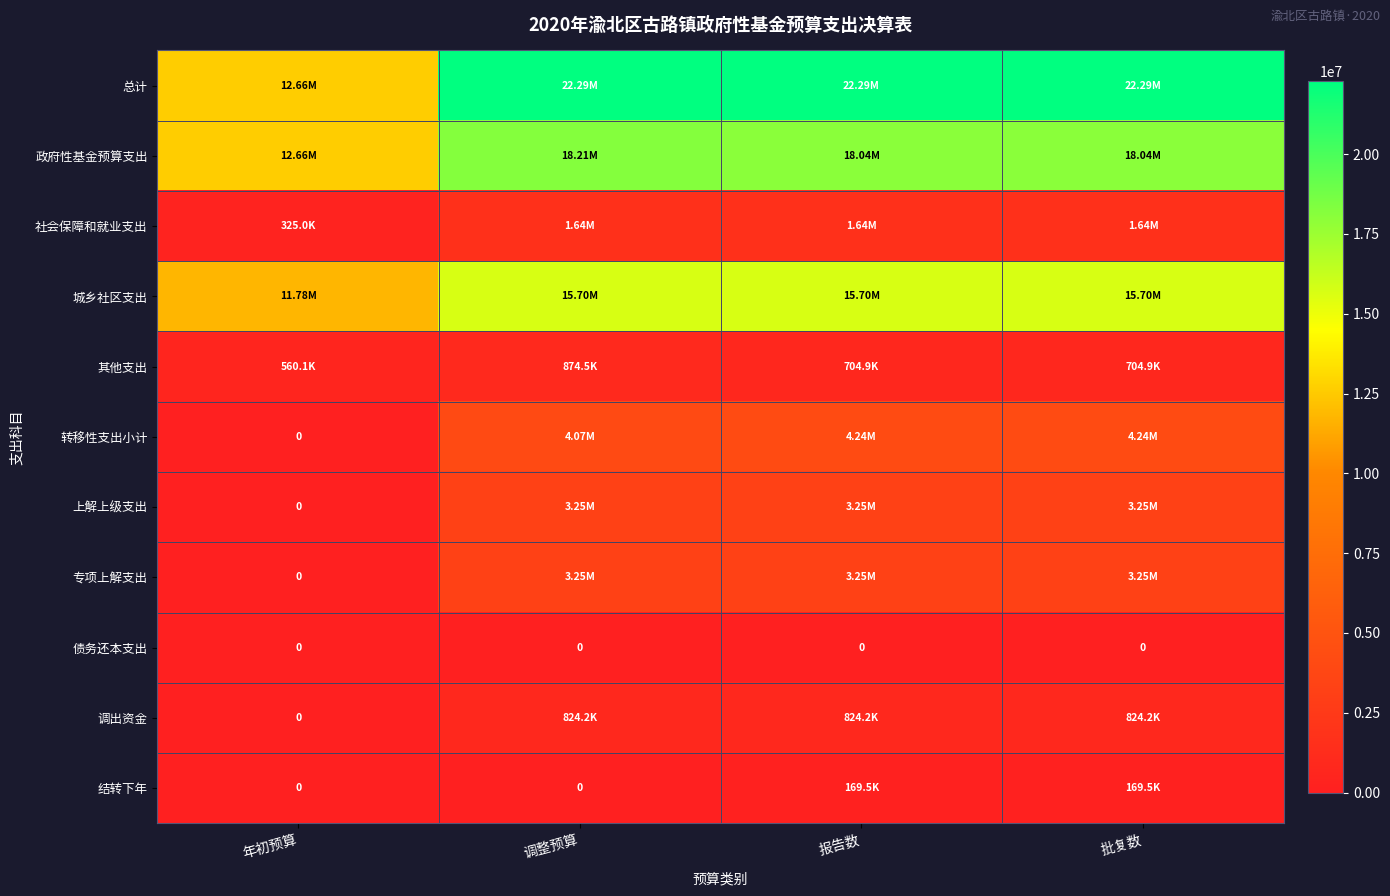

The value of 总计 at 批复数 is 36749628.4. True or false?

False